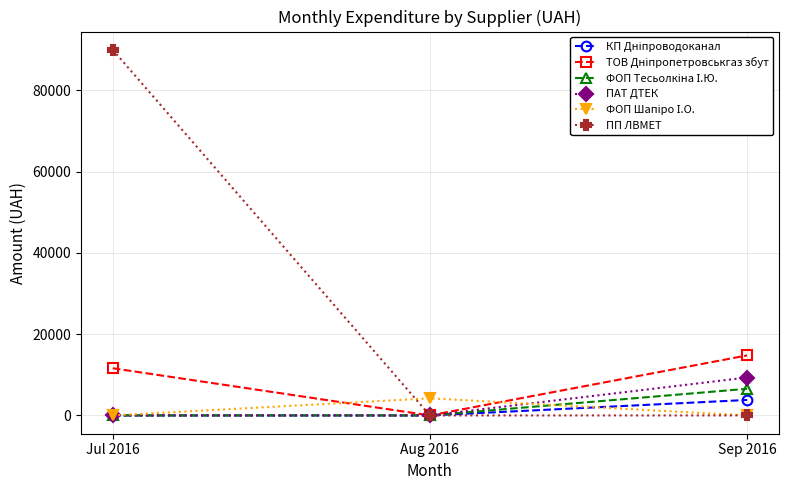

Which series changed the most between Jul 2016 and Sep 2016?

ПП ЛВМЕТ